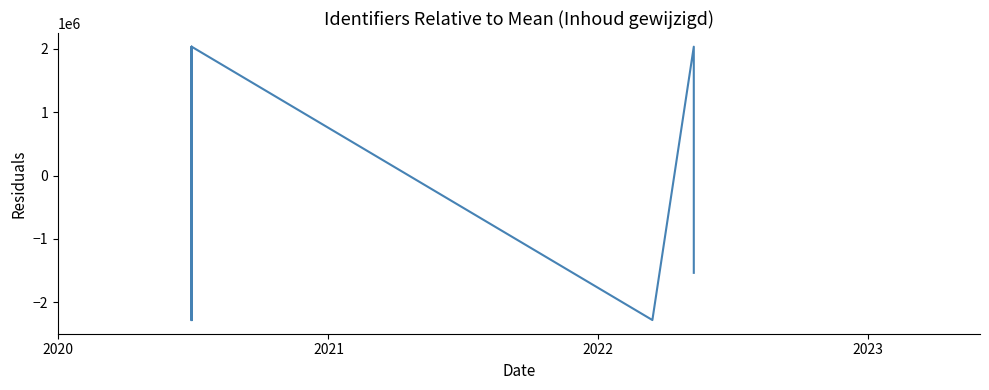

Does the chart display data point markers on the line(s)?

No